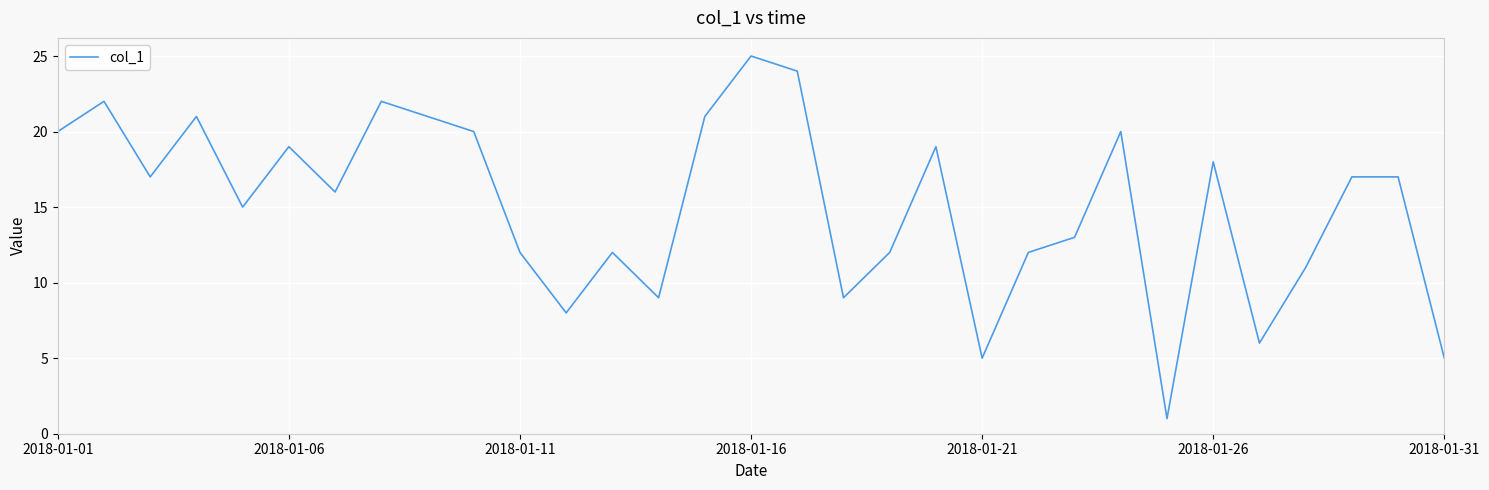

What is the greatest value displayed?

25